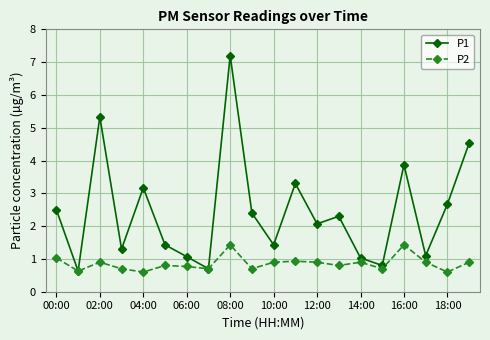

What is the sum of all P2 values?

17.2